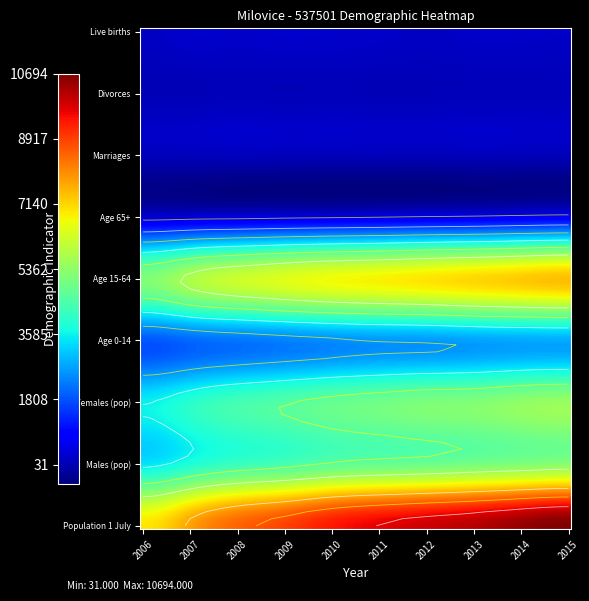

Reading right to left, list all the values displayed in this chart.

Population 1 July: 2015=10694	2014=10469	2013=10143	2012=9938	2011=9690	2010=9401	2009=8899	2008=8486	2007=7754	2006=6932
Males (pop): 2015=5222	2014=5116	2013=4992	2012=4852	2011=4764	2010=4635	2009=4367	2008=4172	2007=3810	2006=3395
Females (pop): 2015=5472	2014=5353	2013=5151	2012=5086	2011=4926	2010=4766	2009=4532	2008=4314	2007=3944	2006=3537
Age 0-14: 2015=2754	2014=2732	2013=2665	2012=2571	2011=2537	2010=2441	2009=2307	2008=2175	2007=2029	2006=1830
Age 15-64: 2015=7420	2014=7285	2013=7128	2012=6966	2011=6806	2010=6673	2009=6449	2008=6164	2007=5751	2006=5157
Age 65+: 2015=658	2014=608	2013=545	2012=505	2011=457	2010=418	2009=389	2008=346	2007=326	2006=281
Marriages: 2015=52	2014=62	2013=77	2012=48	2011=59	2010=69	2009=73	2008=89	2007=81	2006=74
Divorces: 2015=55	2014=56	2013=54	2012=42	2011=36	2010=51	2009=41	2008=60	2007=31	2006=36
Live births: 2015=179	2014=193	2013=193	2012=165	2011=199	2010=225	2009=234	2008=210	2007=227	2006=155